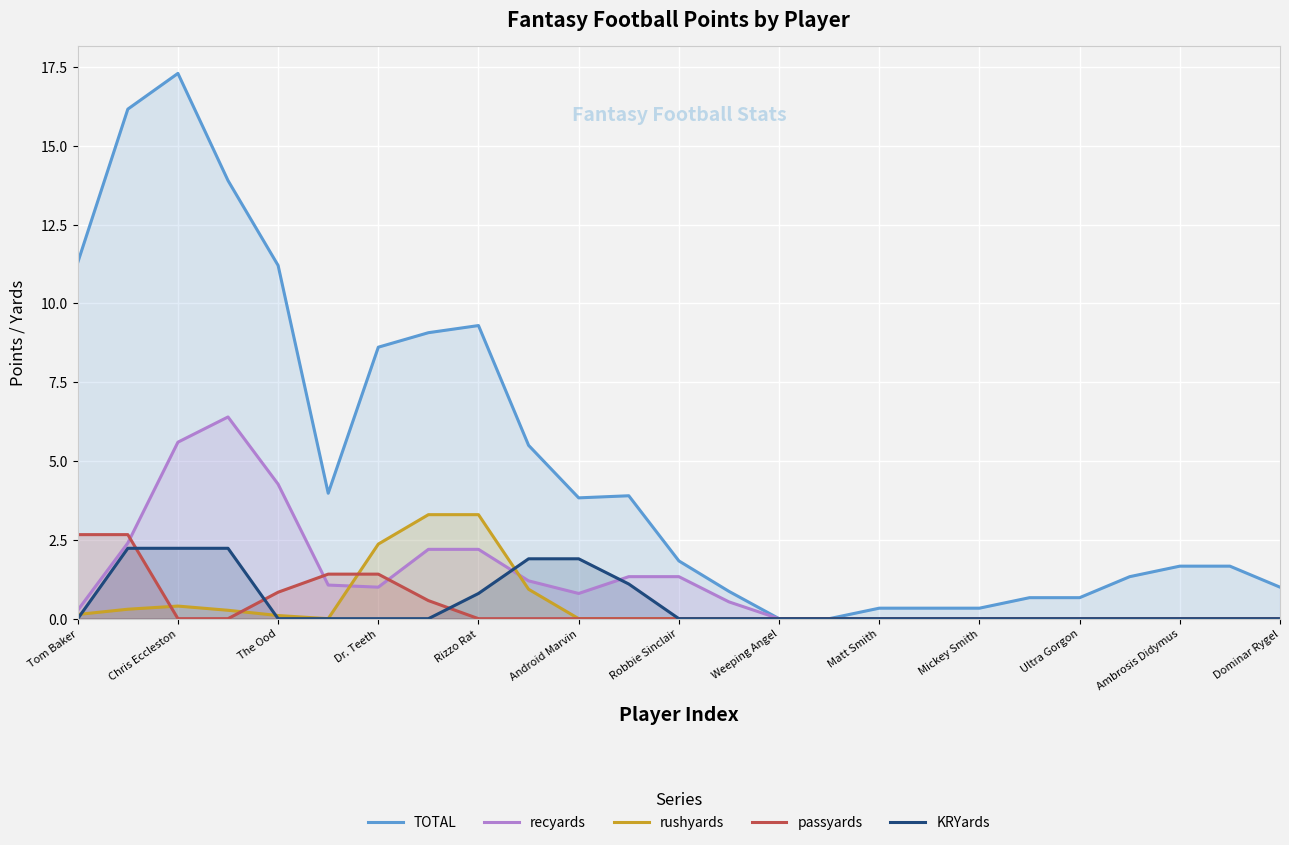

Is it true that rushyards equals 5.2 at Rizzo Rat?

False